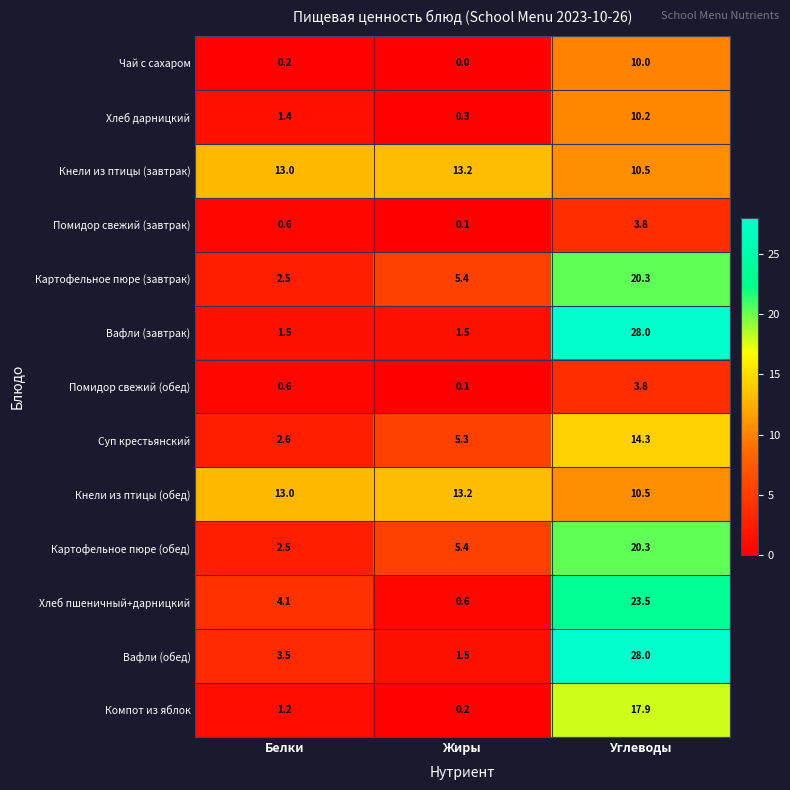

What is the difference between the highest and lowest values at Белки?

12.8